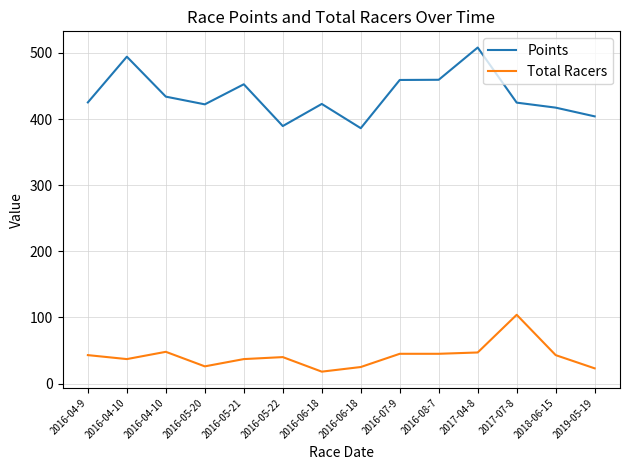

What are all the series names shown in the legend?

Points, Total Racers